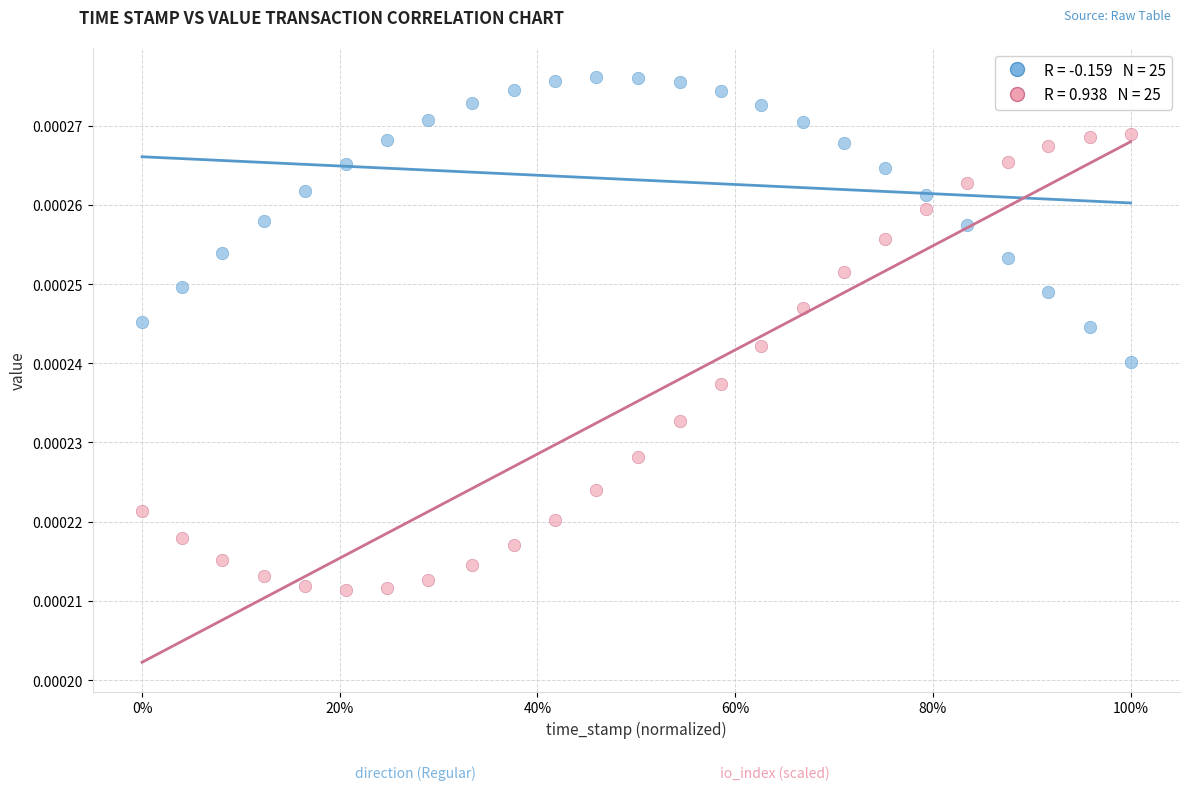

Across all data points, what is the range of X values (max minus min)?

1.0